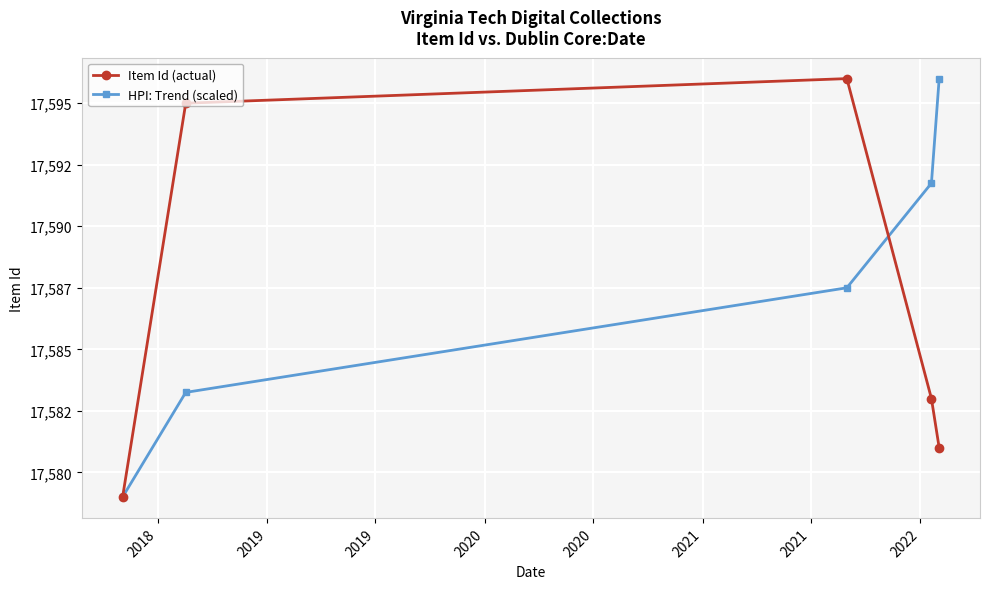

True or false: Item Id (actual) has more than 1 interior local peaks.

False